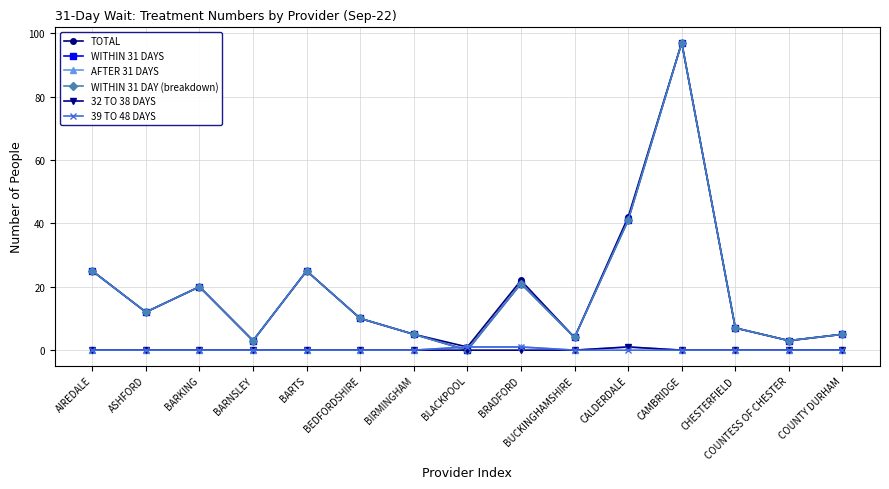

After their last crossing, which series has the higher values: AFTER 31 DAYS or WITHIN 31 DAY (breakdown)?

WITHIN 31 DAY (breakdown)